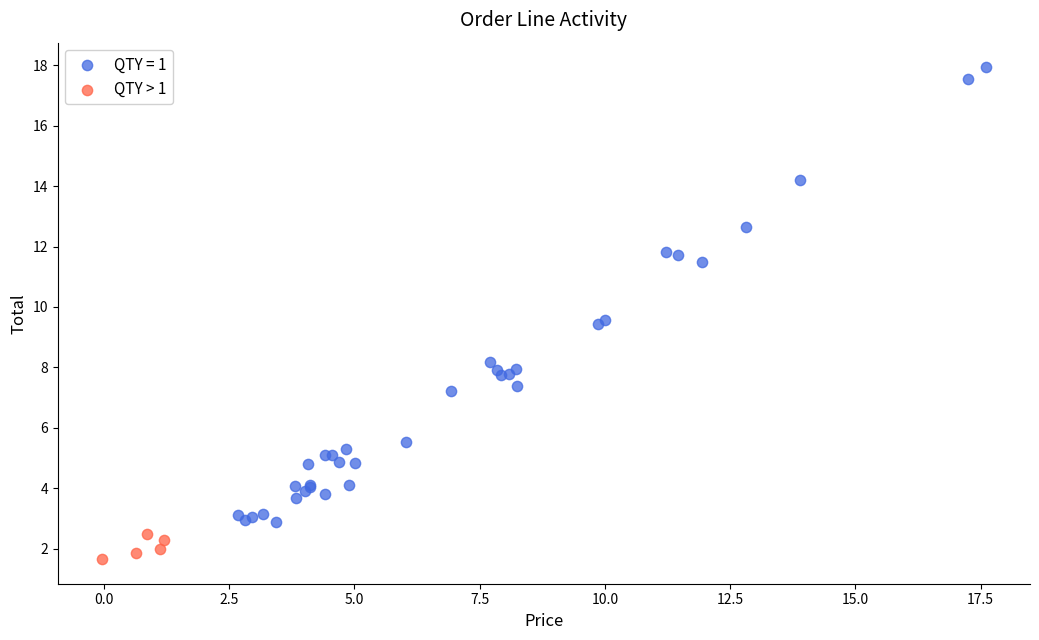

Which series reaches the maximum Y coordinate?

QTY = 1